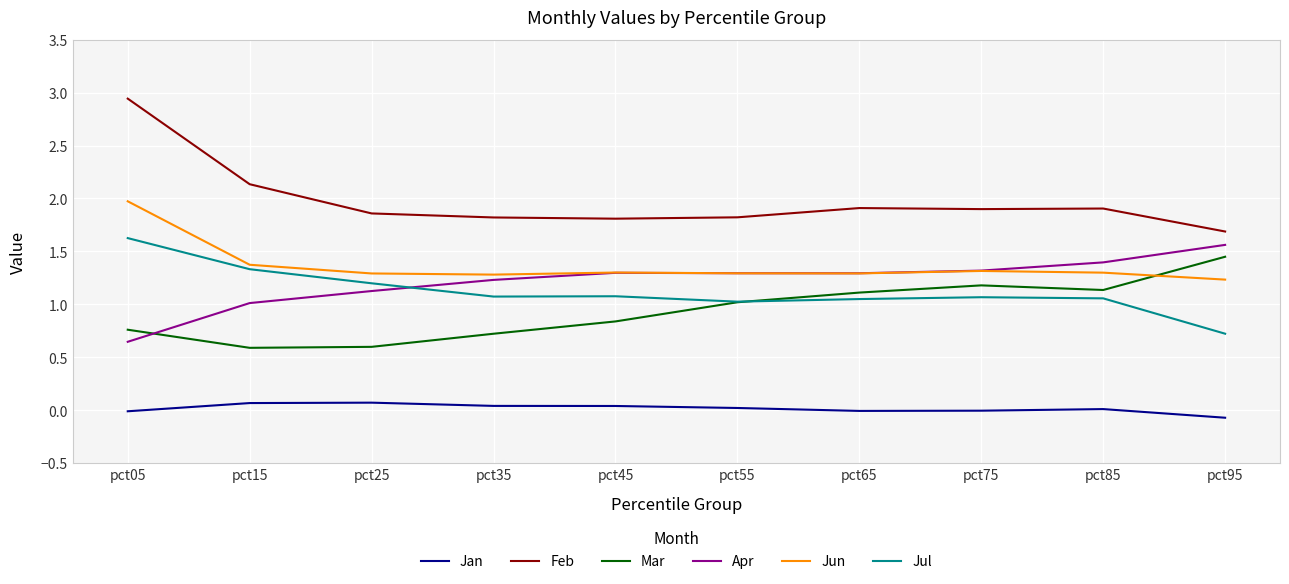

The Apr series shows 0.4 at pct15. True or false?

False